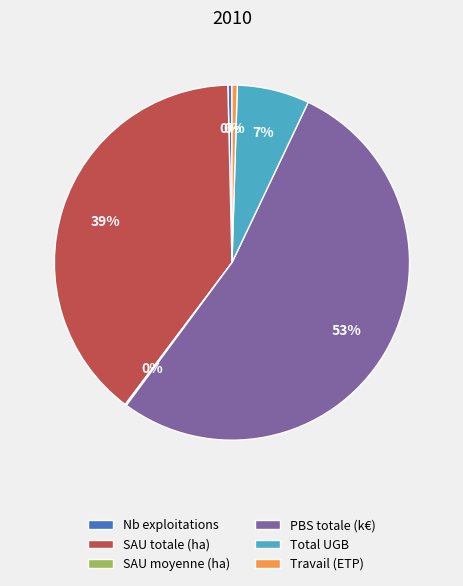

To the nearest percent, what is the combined percentage of Total UGB and Nb exploitations?

7%